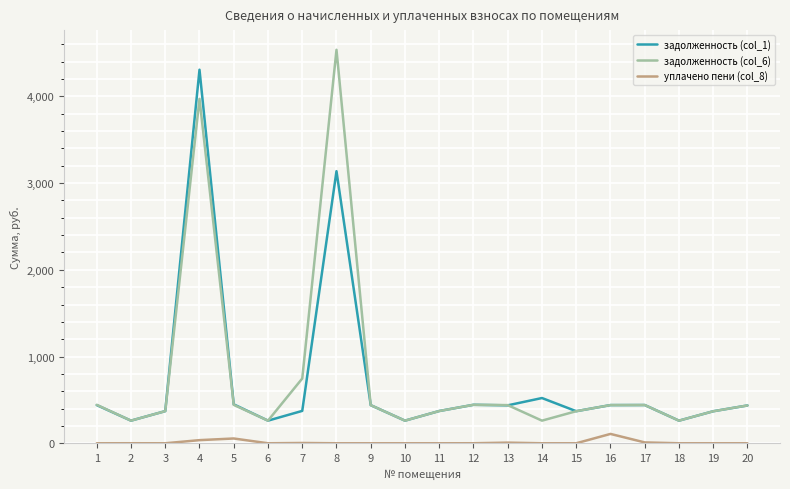

What is the highest value of the уплачено пени (col_8) series?

107.9